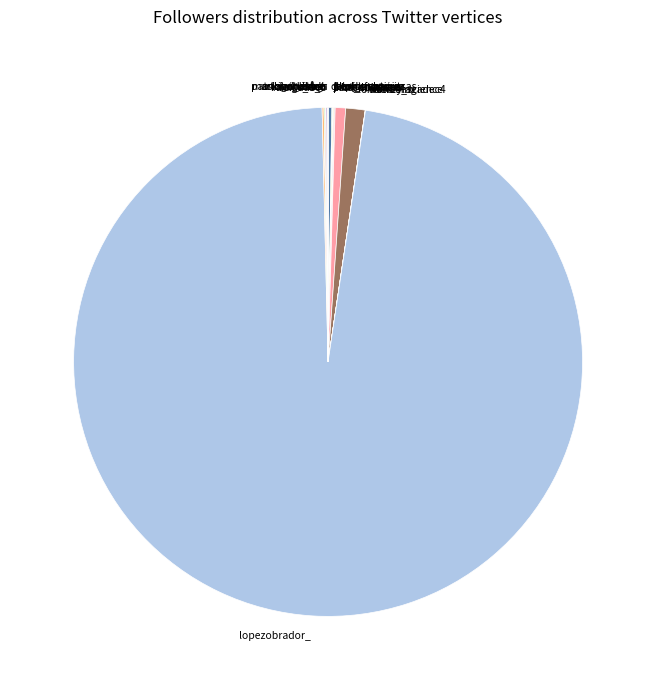

What is the largest slice in the pie chart?

lopezobrador_